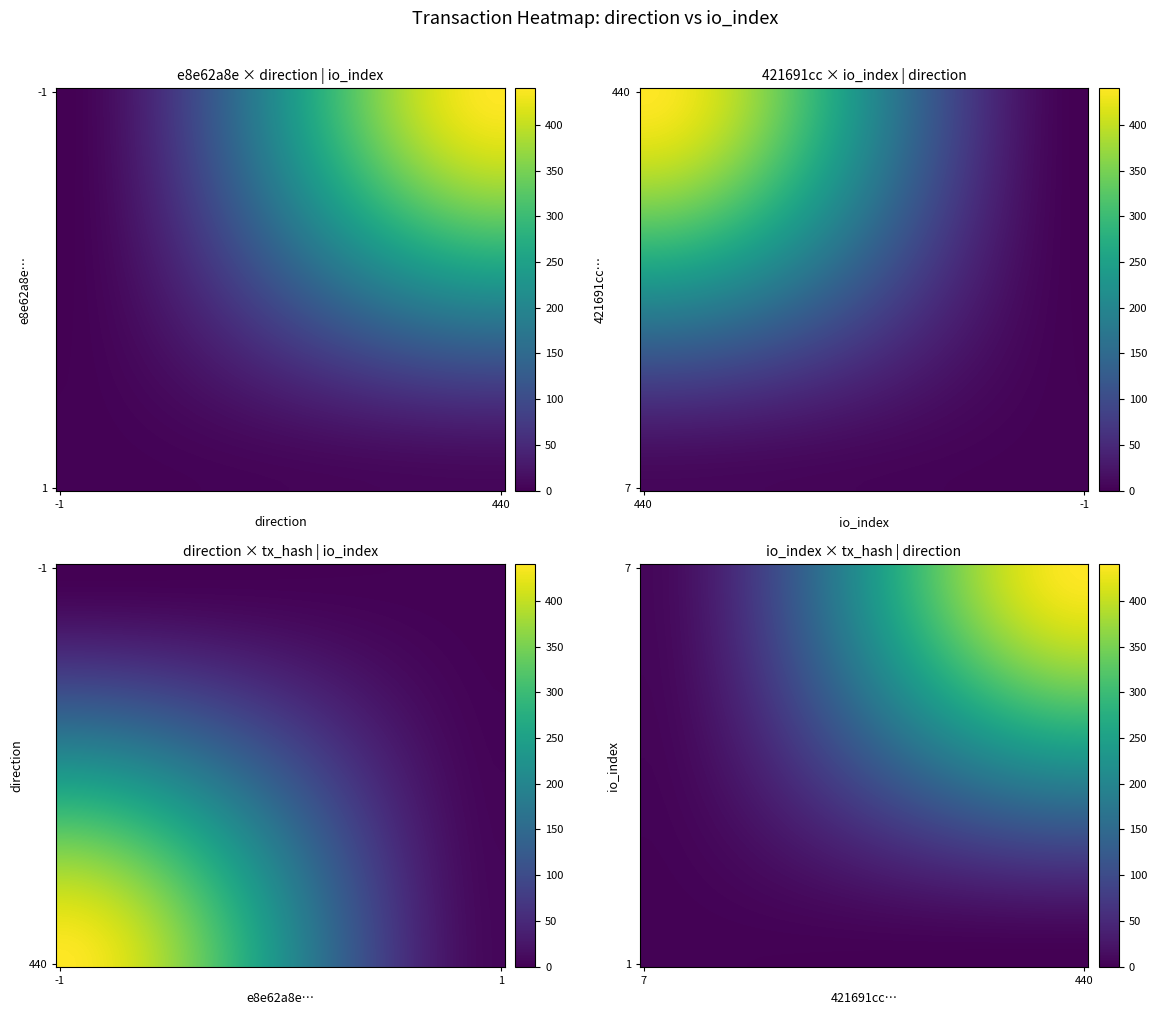

How many data points in e8e62a8e407ce51c9d02b2fb10529fe557bcabc are less than 440?

1